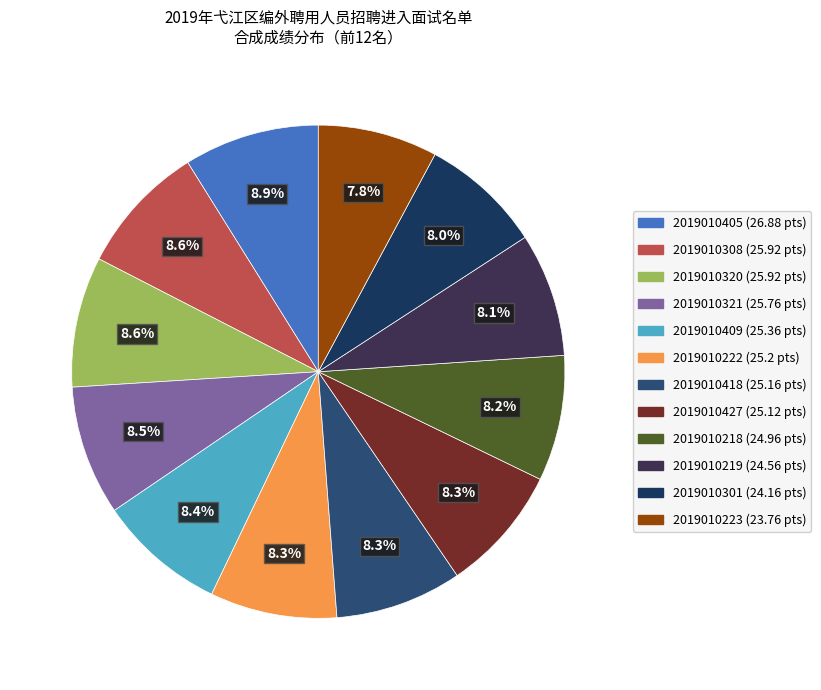

True or false: 2019010418 accounts for 8% of the total.

True